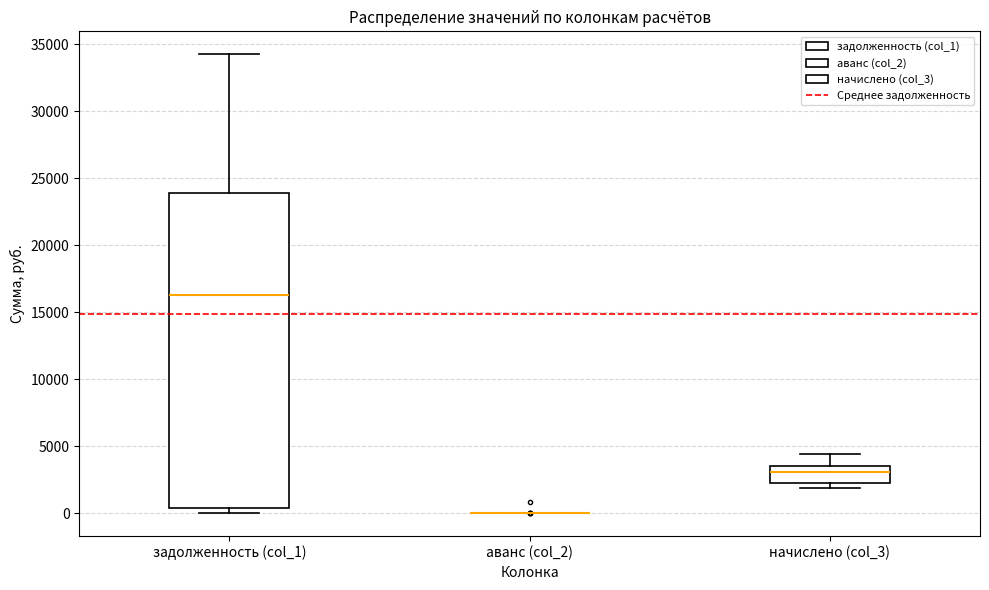

Which box is the tallest, from its lower edge to its upper edge?

задолженность (col_1)